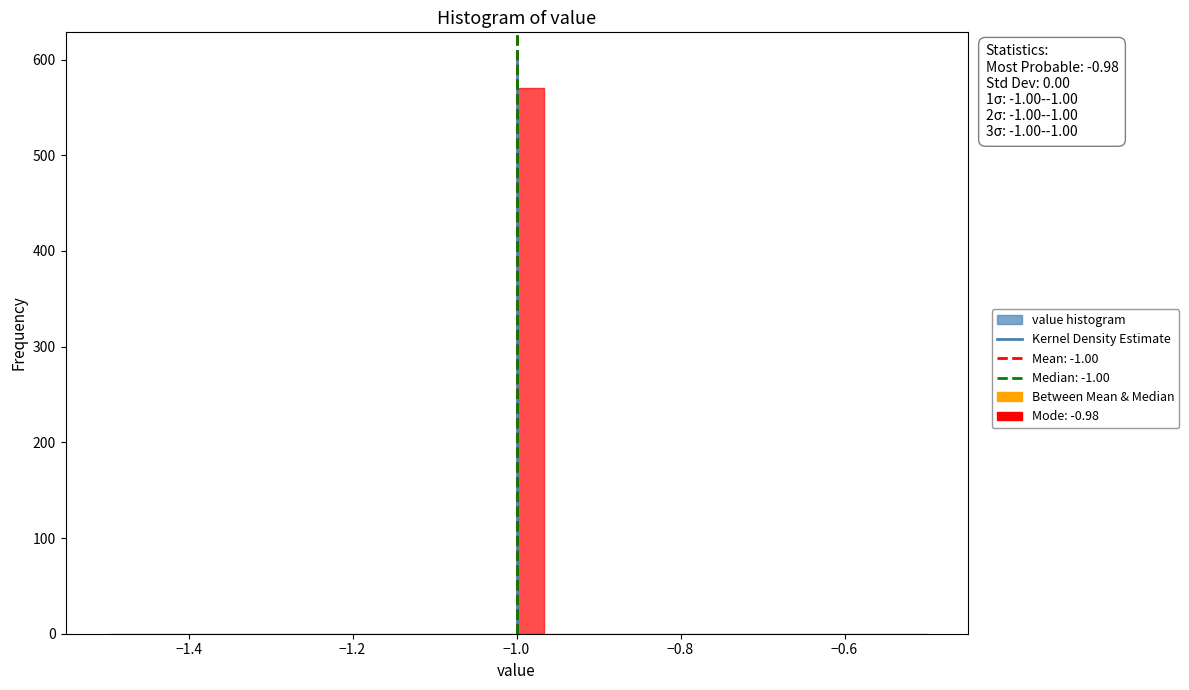

Around what value on the x-axis is the tallest bar? Give the approximate position of its centre, as read against the axis.

-0.98